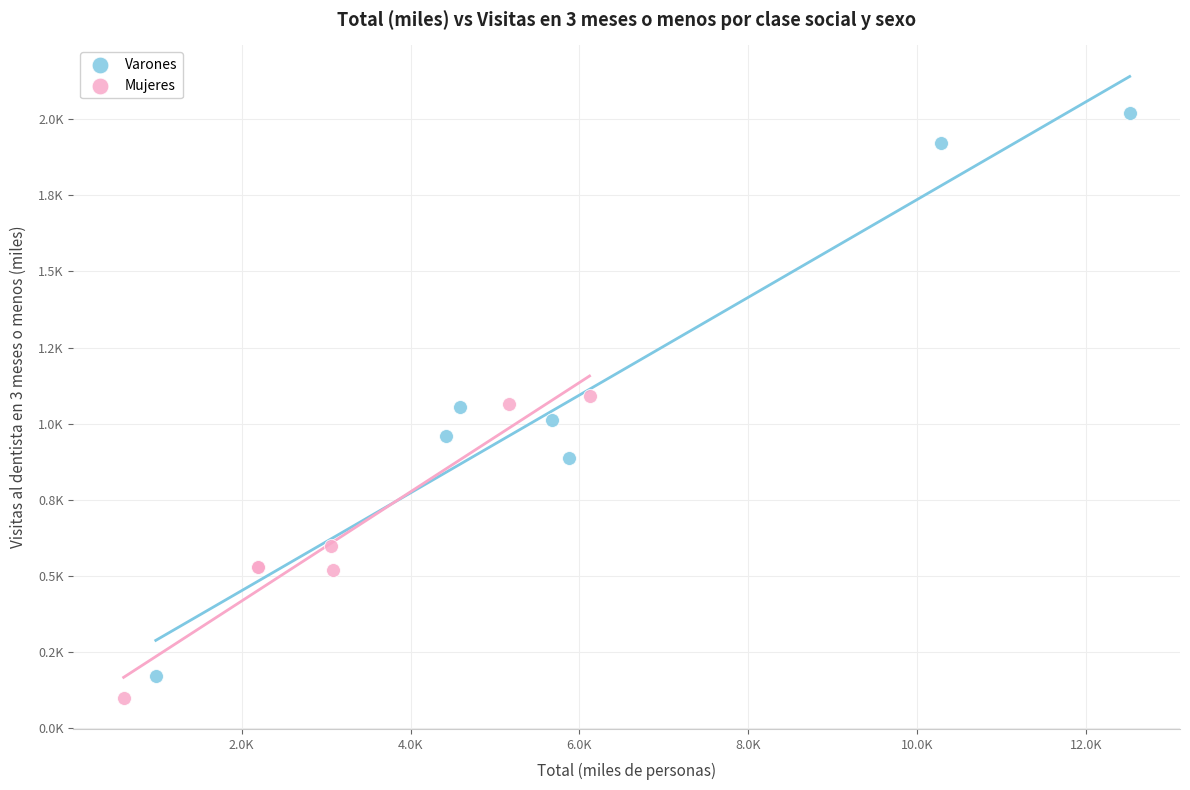

What are all the series names shown in the legend?

Varones, Mujeres